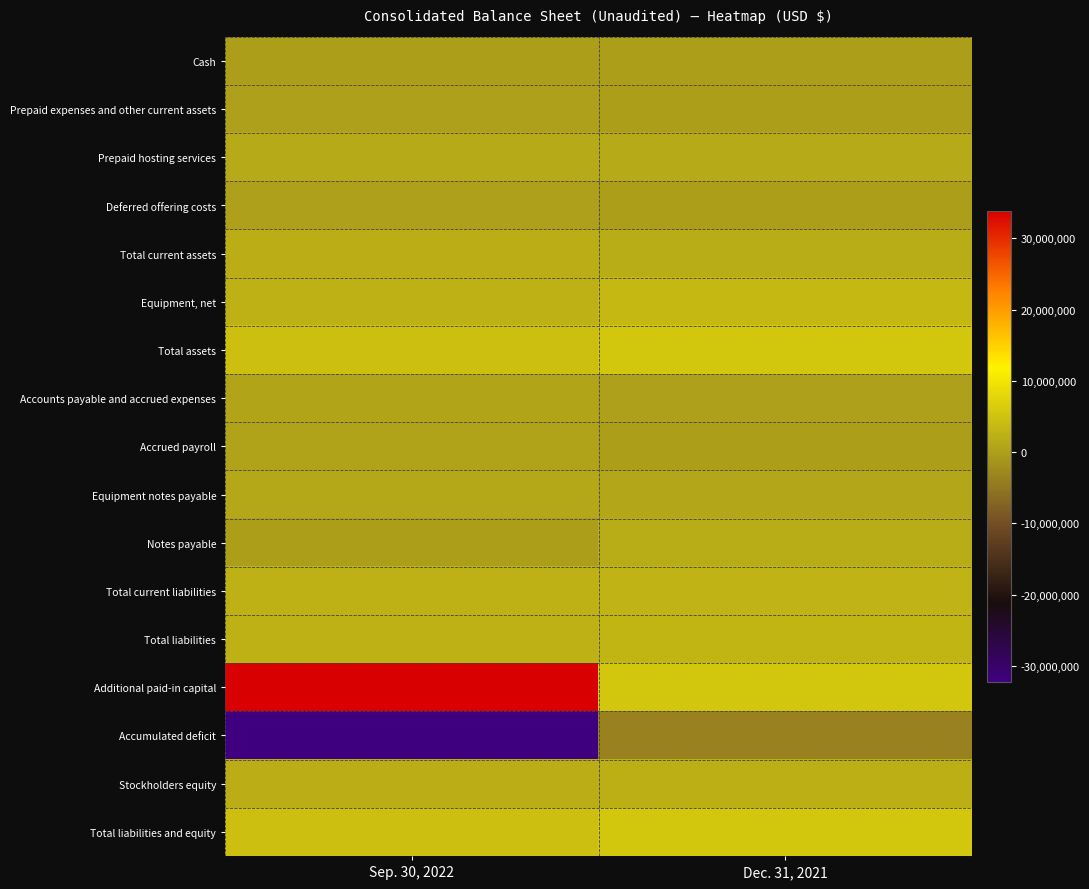

Which has a higher value, Sep. 30, 2022 or Dec. 31, 2021?

Dec. 31, 2021